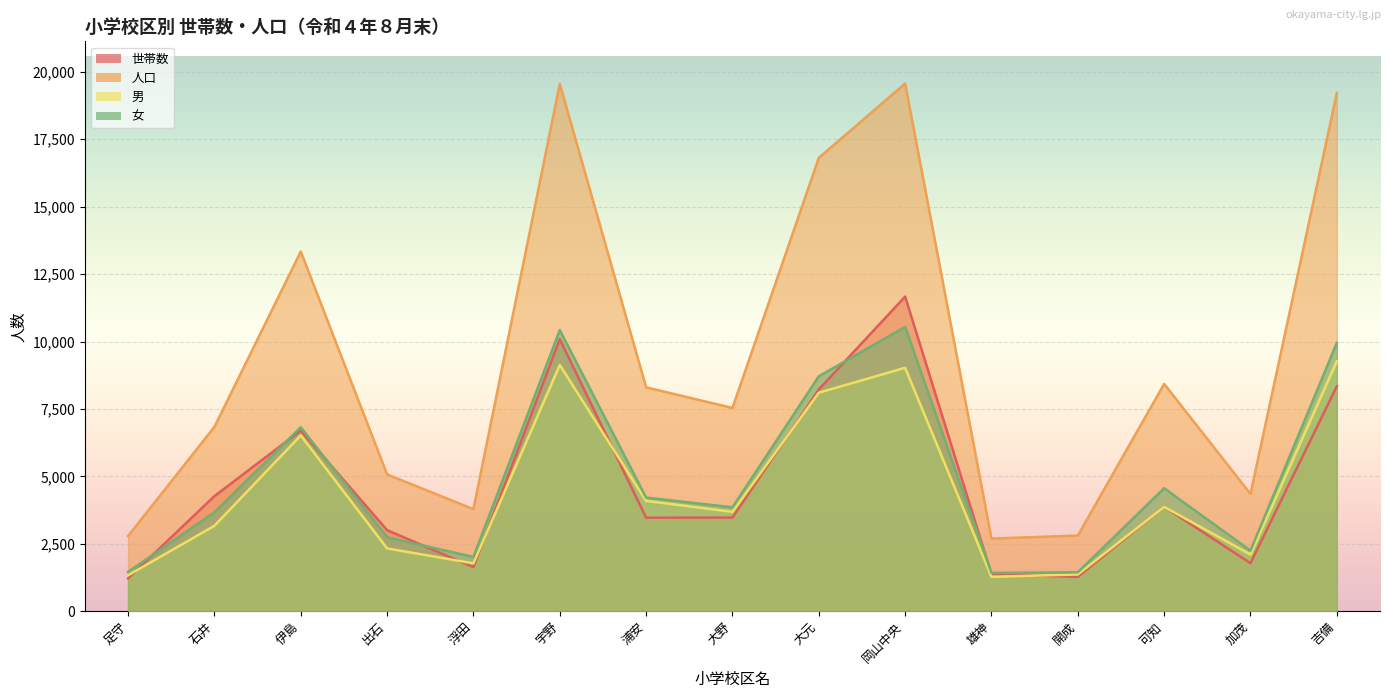

In 人口, how many points are lower than both neighbors (excluding endpoints)?

4